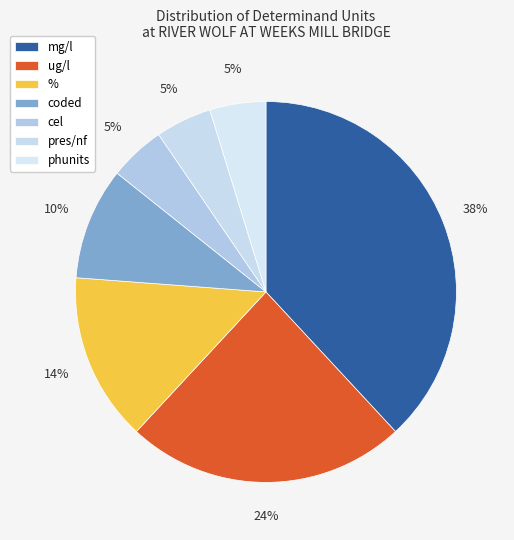

How many slices are in this pie chart?

7